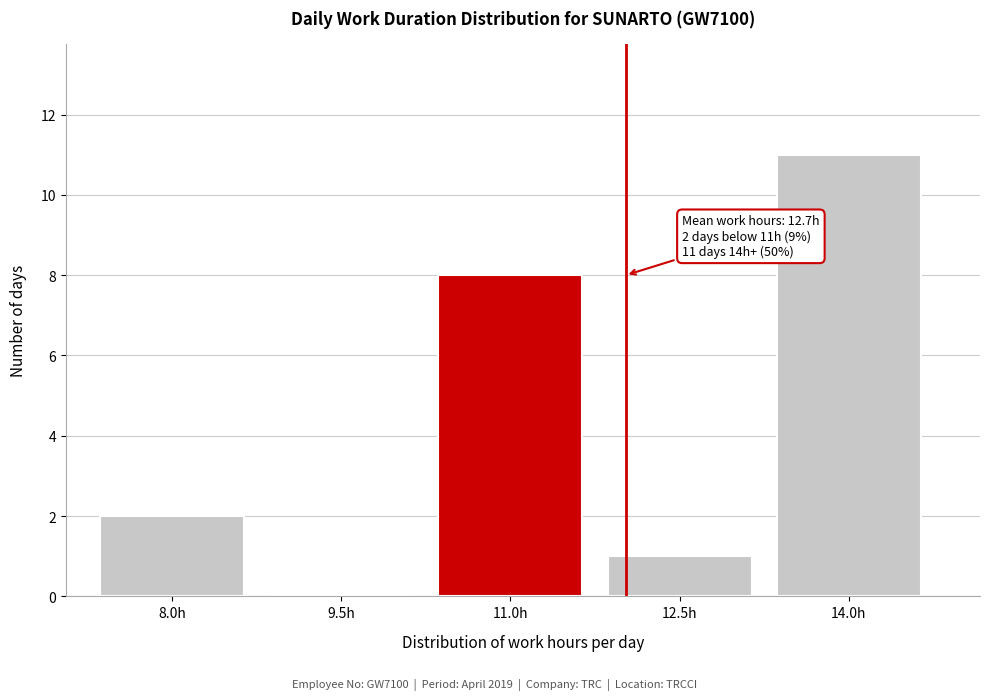

Reading right to left, extract all data points from this chart.

14.0h=11	12.5h=1	11.0h=8	9.5h=0	8.0h=2